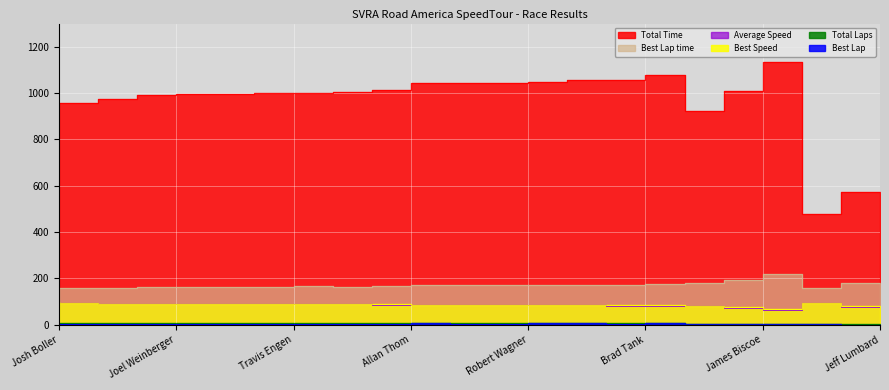

Is it true that Best Lap time equals 157.1 at Ethan Alexander?

True